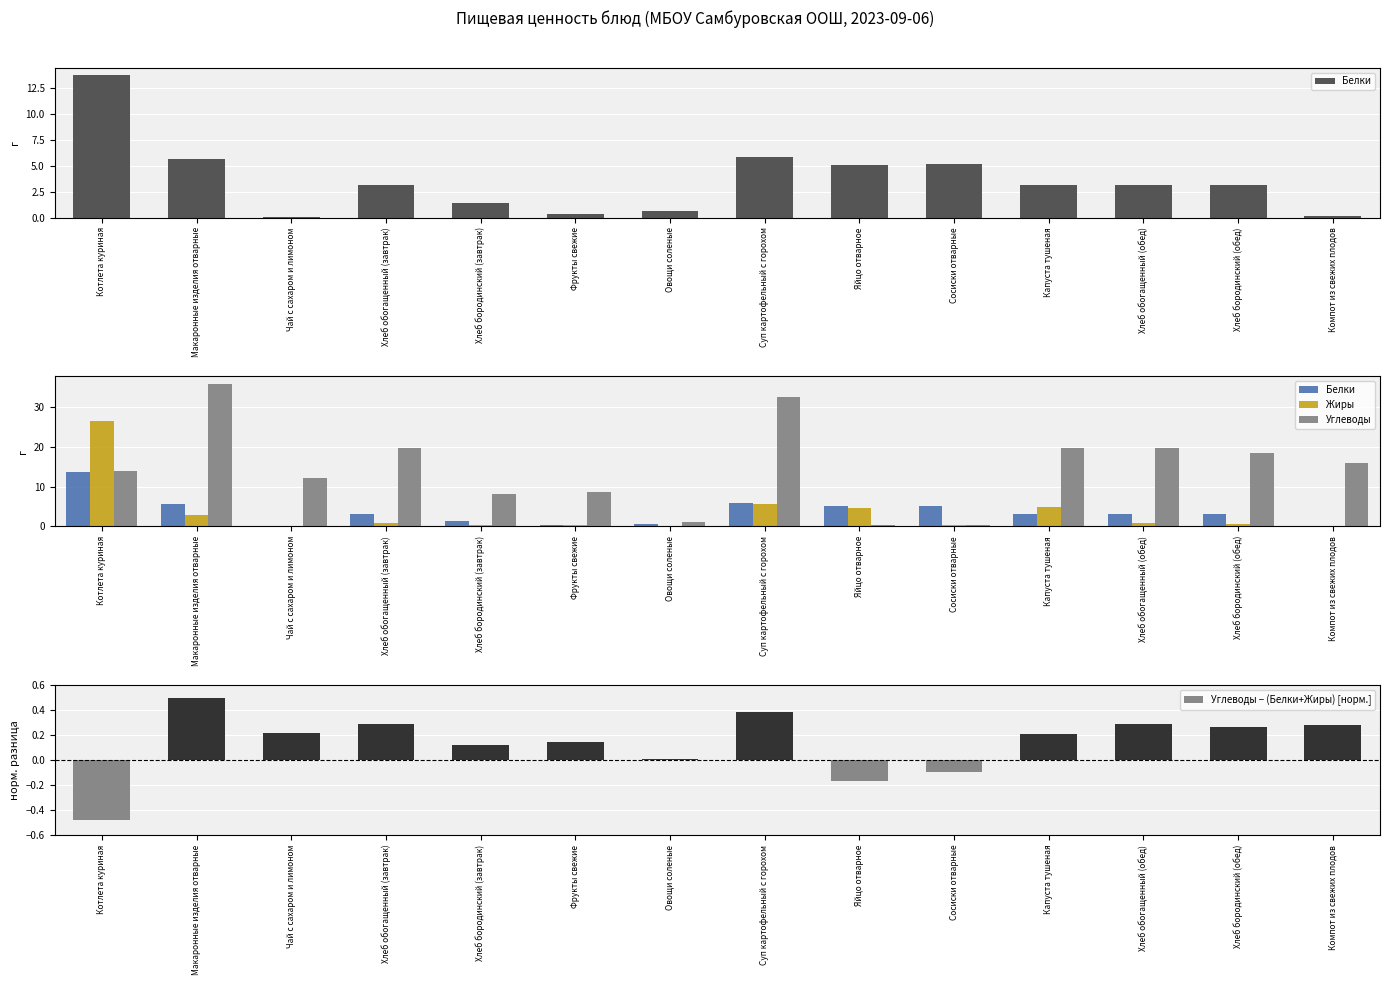

What is the greatest value displayed?

36.0